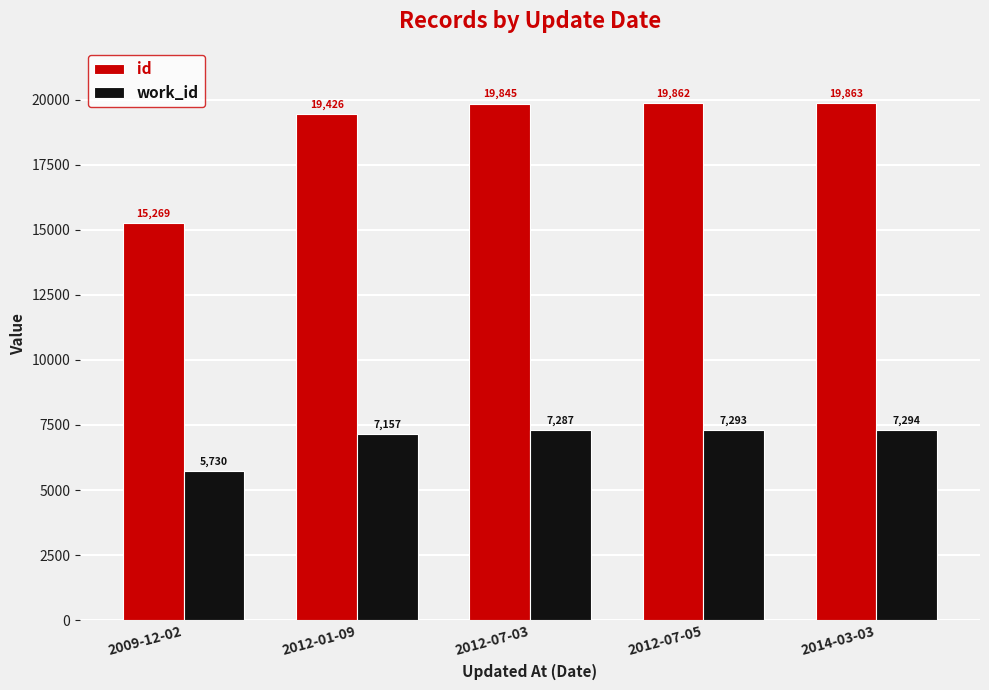

At how many categories does at least one series exceed 17325?

4